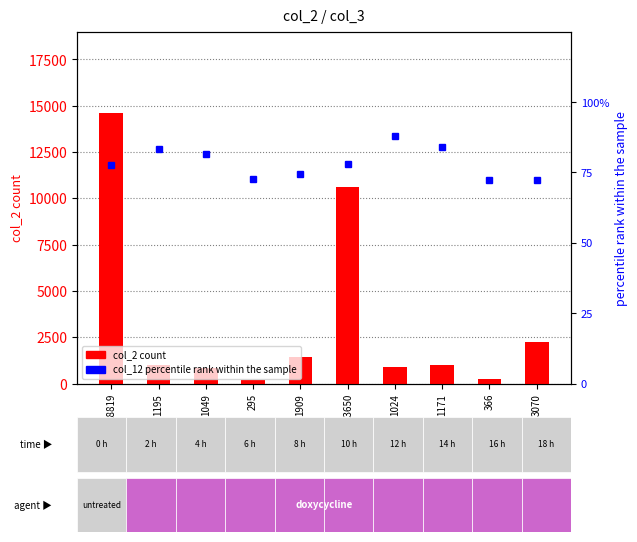

Reading right to left, transcribe all the data shown in this chart.

col_2 count: 3070=2218.0	366=265.0	1171=985.0	1024=900.0	13650=10625.0	1909=1420.0	295=214.0	1049=854.0	1195=993.0	18819=14621.0
col_12 percentile rank: 3070=72.2	366=72.4	1171=84.1	1024=87.9	13650=77.8	1909=74.4	295=72.5	1049=81.4	1195=83.1	18819=77.7